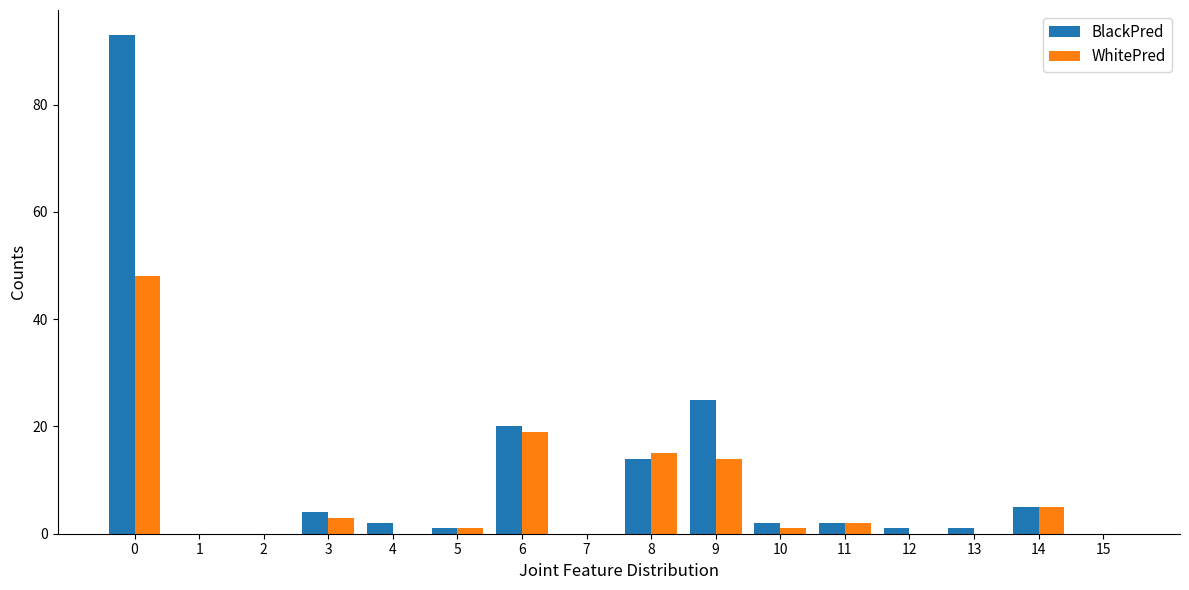

What are all the series names shown in the legend?

BlackPred, WhitePred